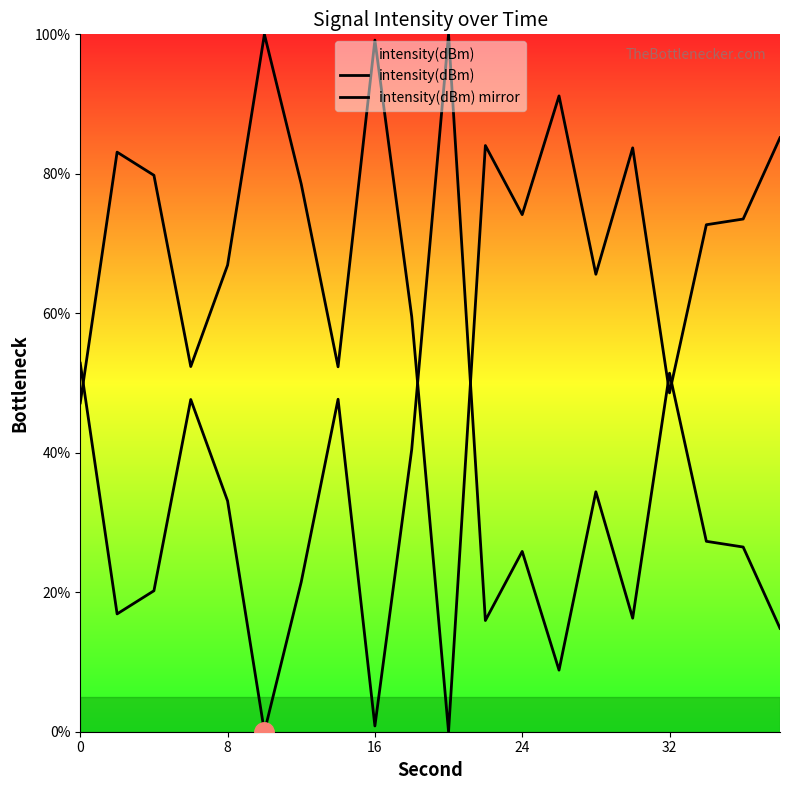

Does the chart display data point markers on the line(s)?

No